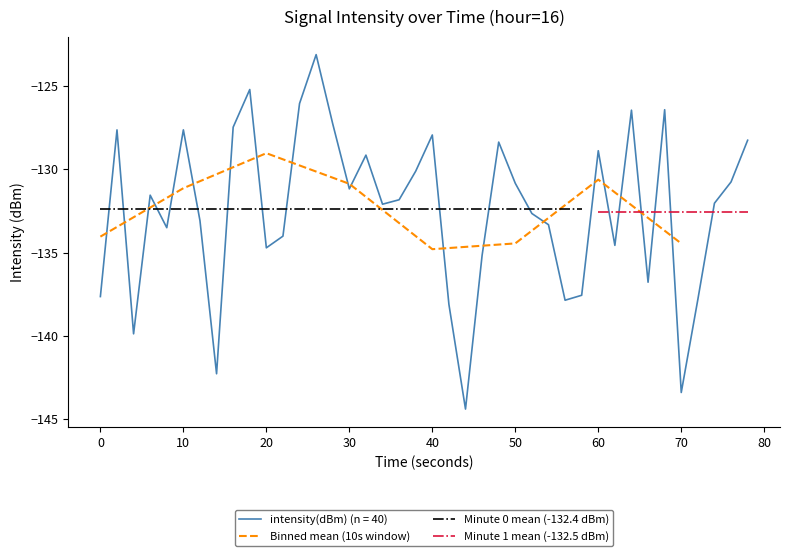

The intensity(dBm) (n = 40) series shows -131.2 at 30. True or false?

True